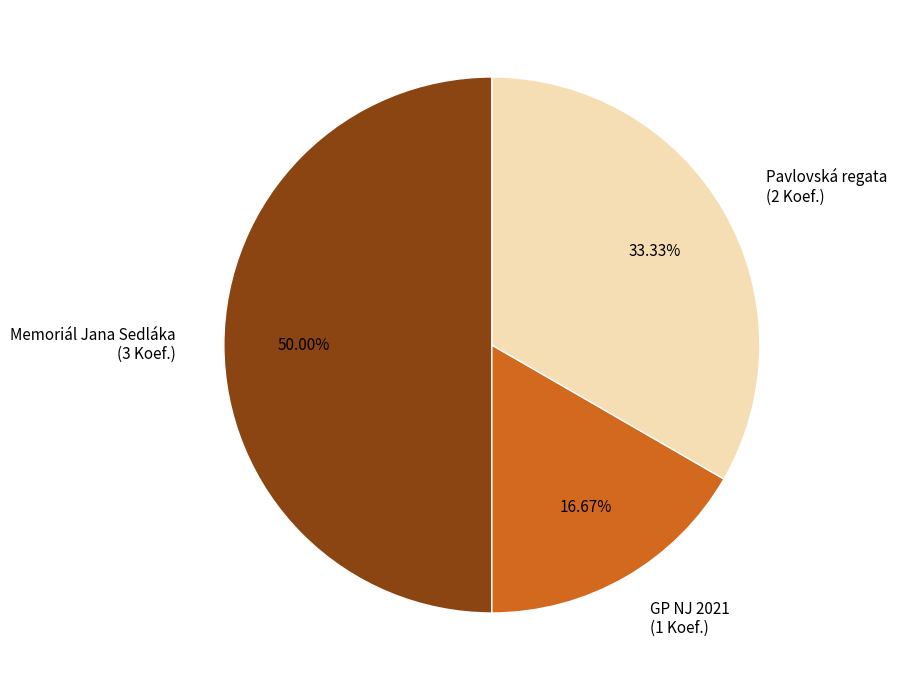

Which has a higher value, GP NJ 2021 (1 Koef.) or Memoriál Jana Sedláka (3 Koef.)?

Memoriál Jana Sedláka (3 Koef.)